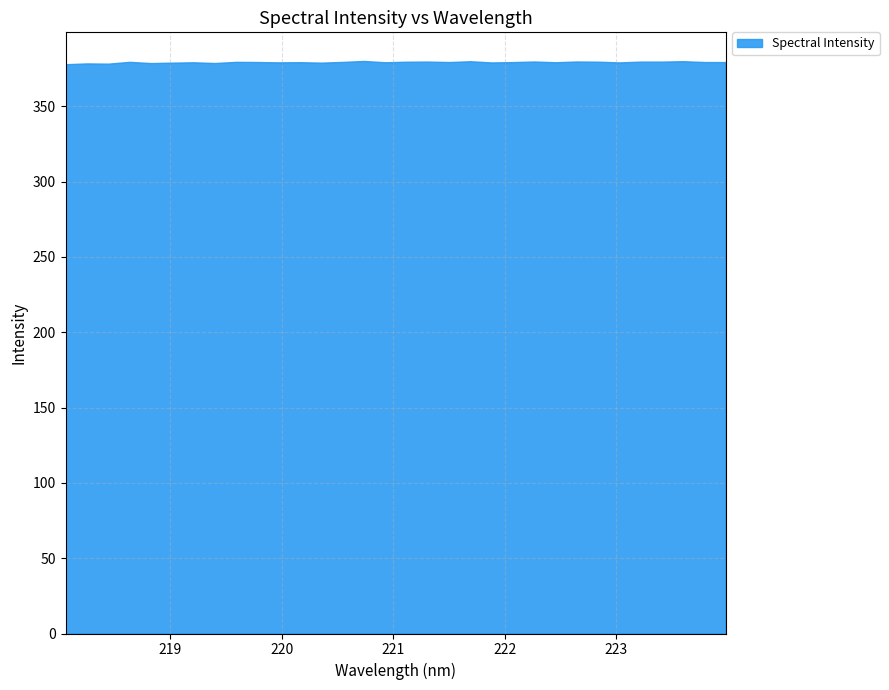

List the labels in order of value, smallest first.

218.0596, 218.442, 218.2508, 218.8244, 219.3979, 219.0156, 220.3533, 221.8812, 223.0264, 219.9712, 219.2067, 220.9264, 222.4538, 220.1623, 222.0721, 223.9802, 221.4993, 223.7895, 219.7801, 220.5444, 219.589, 218.6332, 221.1174, 222.8355, 223.2172, 223.408, 221.3083, 222.263, 222.6447, 221.6902, 223.5987, 220.7354